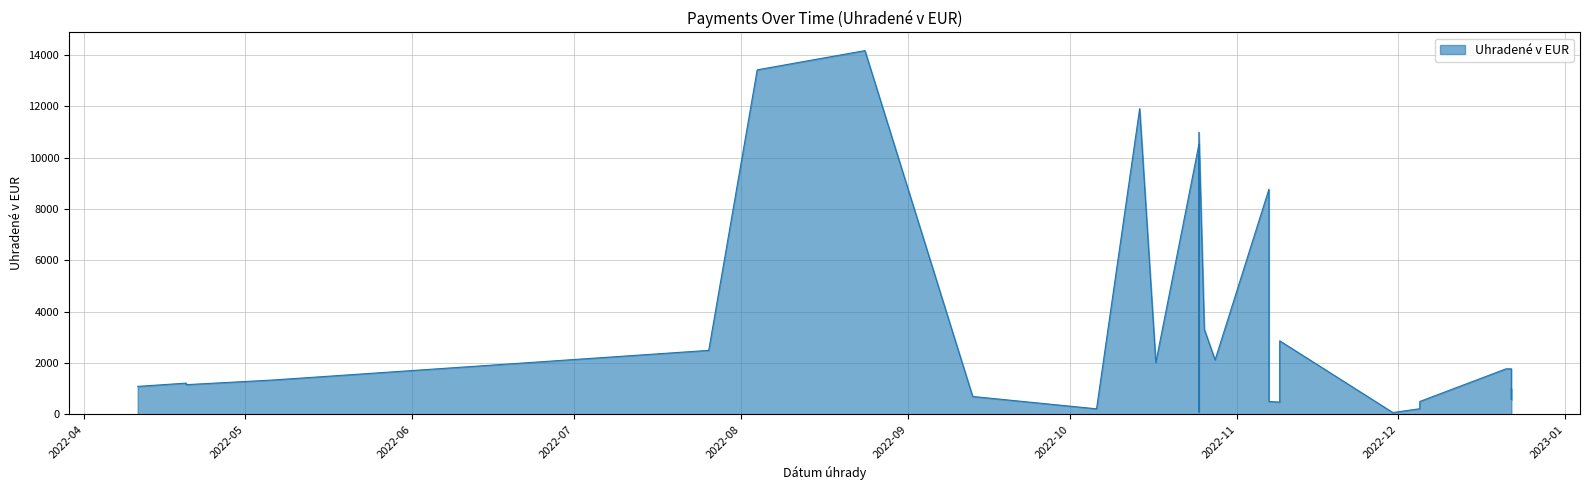

Rank the categories by value from highest to lowest.

2022-08-24, 2022-08-04, 2022-10-14, 2022-10-25, 2022-10-25, 2022-11-07, 2022-10-26, 2022-11-09, 2022-07-26, 2022-10-28, 2022-10-17, 2022-12-22, 2022-12-21, 2022-11-09, 2022-05-06, 2022-04-20, 2022-04-20, 2022-04-11, 2022-12-22, 2022-09-13, 2022-12-22, 2022-11-07, 2022-12-05, 2022-11-09, 2022-12-05, 2022-10-06, 2022-10-25, 2022-11-30